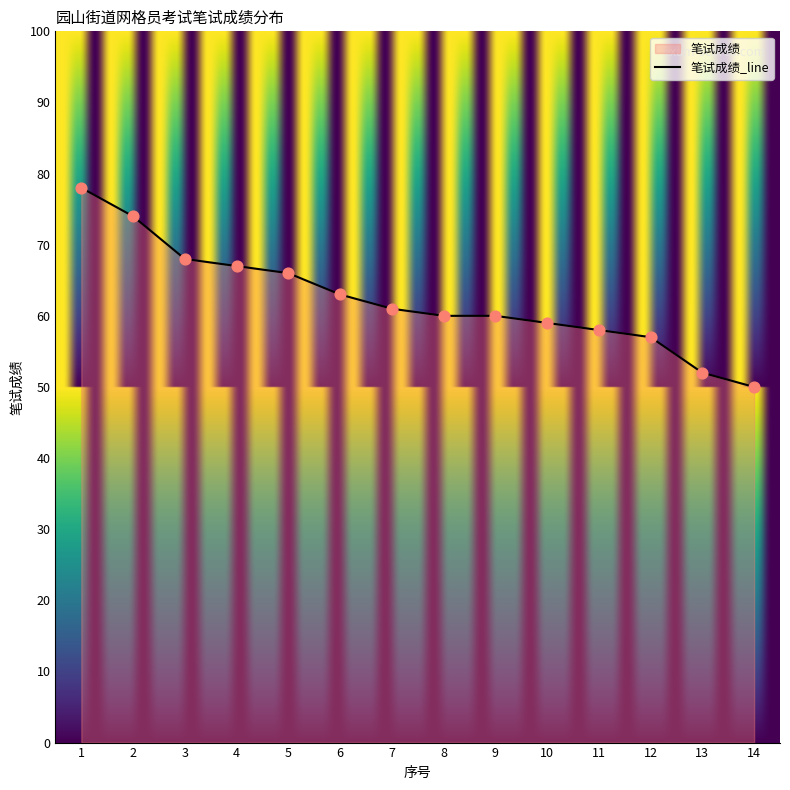

What is the ratio of the value at 3 to the value at 13?

1.3